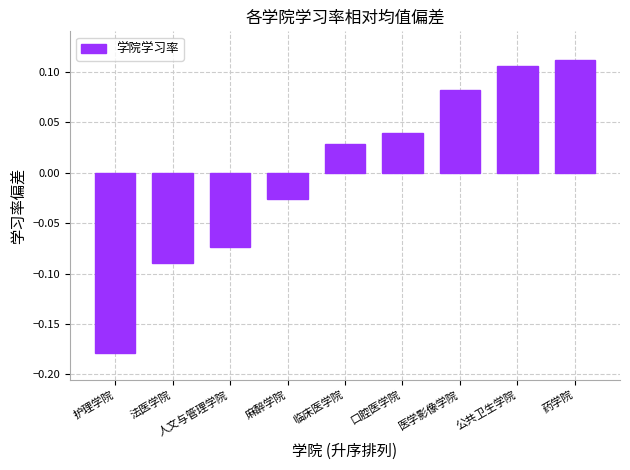

Where does the data first go above 0?

临床医学院